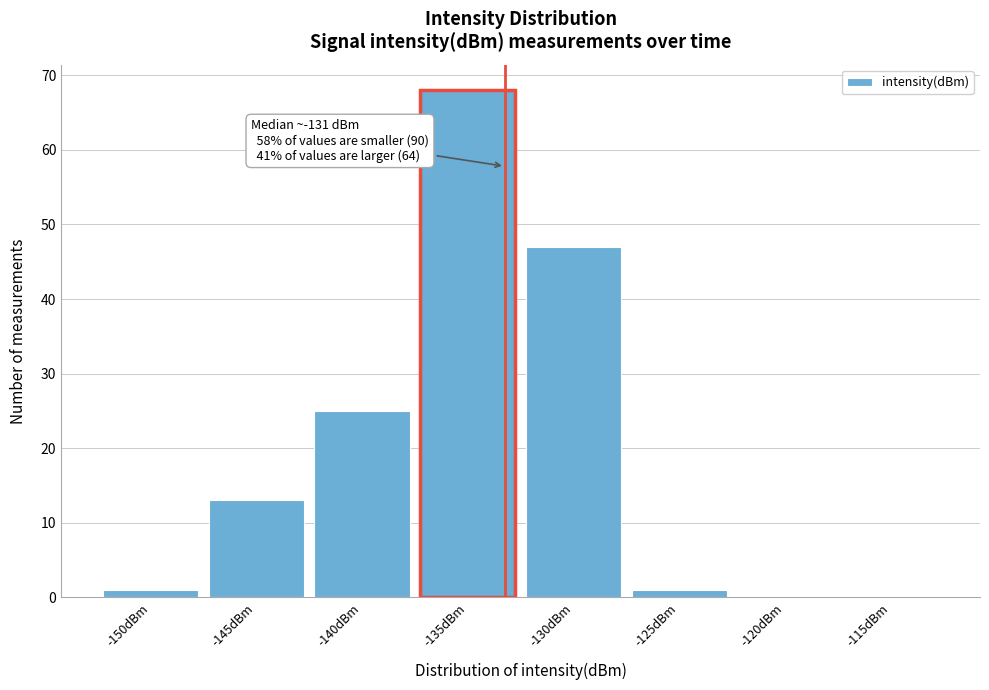

Reading right to left, what are all the values shown in this chart?

-115dBm=0	-120dBm=0	-125dBm=1	-130dBm=47	-135dBm=68	-140dBm=25	-145dBm=13	-150dBm=1